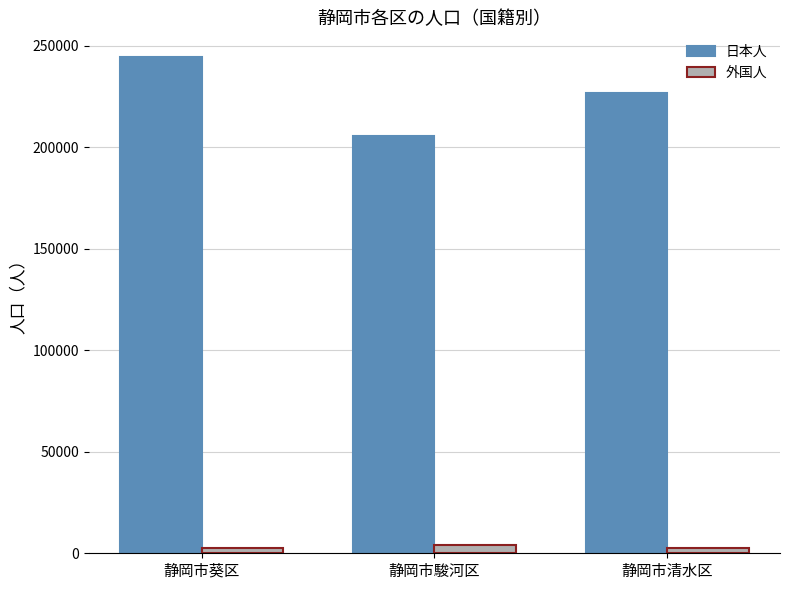

Rank the series by their average value, from highest to lowest.

日本人, 外国人